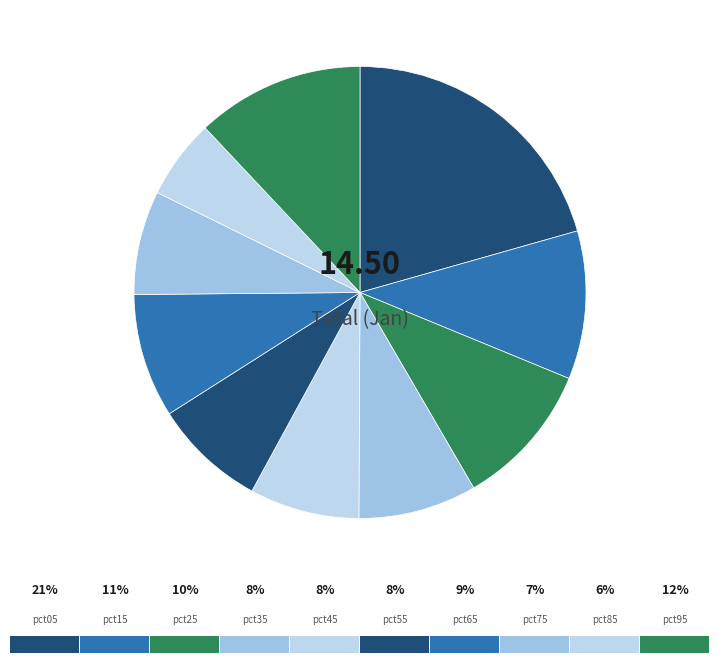

Count the number of slices in the pie.

10